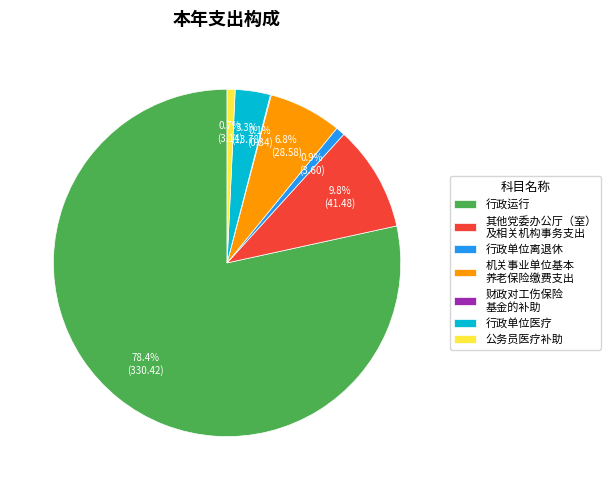

Which has a higher value, 行政运行 or 机关事业单位基本 养老保险缴费支出?

行政运行